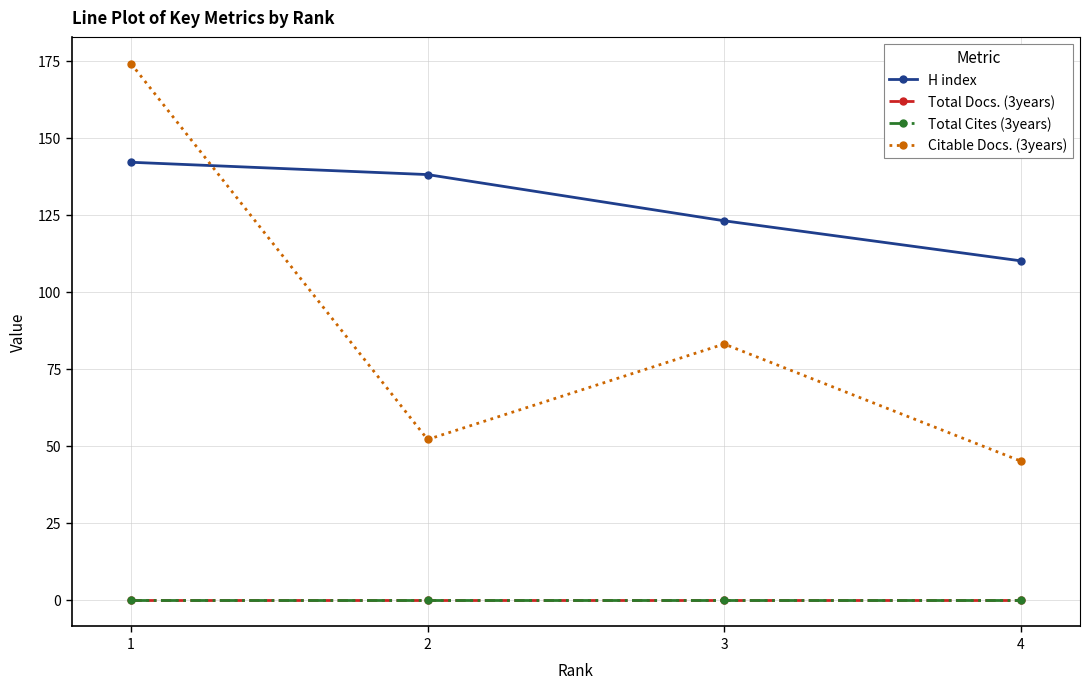

What is the sum of all H index values?

513